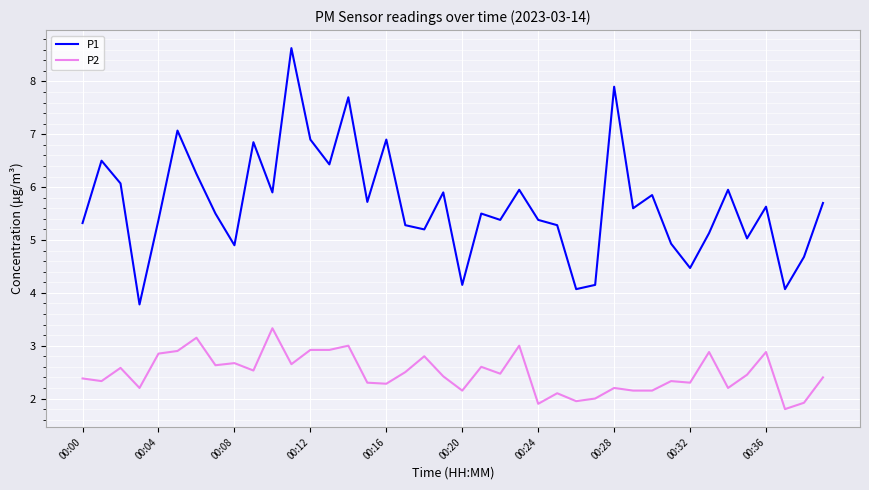

True or false: P2 and P1 intersect in this chart.

False